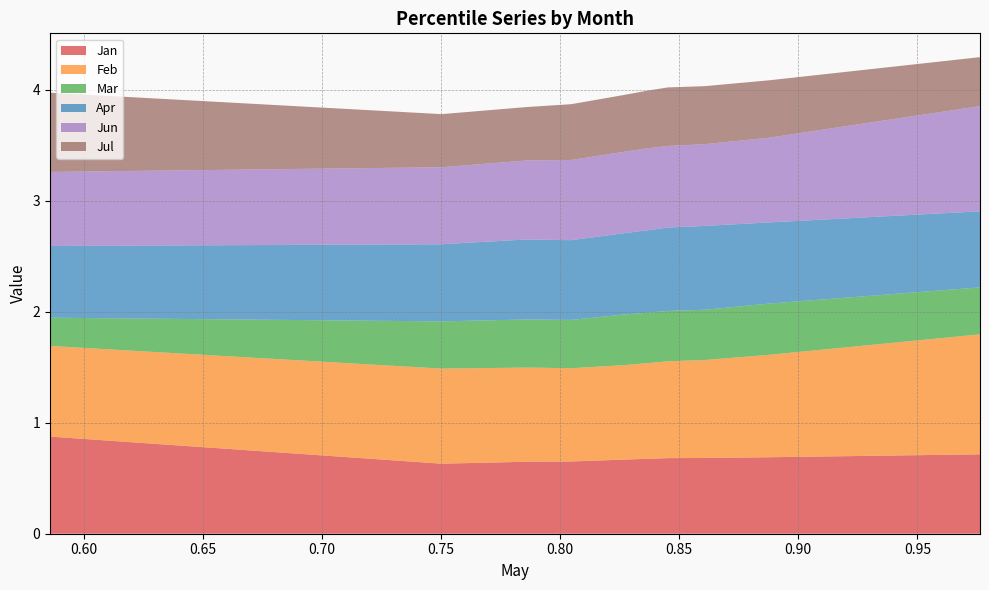

Reading left to right, transcribe all the data shown in this chart.

Jan: pct05=0.9	pct15=0.6	pct25=0.6	pct35=0.7	pct45=0.7	pct55=0.7	pct65=0.7	pct75=0.7	pct85=0.7	pct95=0.7
Feb: pct05=0.8	pct15=0.9	pct25=0.8	pct35=0.8	pct45=0.9	pct55=0.9	pct65=0.9	pct75=0.9	pct85=0.9	pct95=1.1
Mar: pct05=0.3	pct15=0.4	pct25=0.4	pct35=0.4	pct45=0.5	pct55=0.5	pct65=0.5	pct75=0.5	pct85=0.5	pct95=0.4
Apr: pct05=0.6	pct15=0.7	pct25=0.7	pct35=0.7	pct45=0.7	pct55=0.7	pct65=0.8	pct75=0.8	pct85=0.7	pct95=0.7
Jun: pct05=0.7	pct15=0.7	pct25=0.7	pct35=0.7	pct45=0.7	pct55=0.7	pct65=0.7	pct75=0.7	pct85=0.8	pct95=0.9
Jul: pct05=0.7	pct15=0.5	pct25=0.5	pct35=0.5	pct45=0.5	pct55=0.5	pct65=0.5	pct75=0.5	pct85=0.5	pct95=0.4